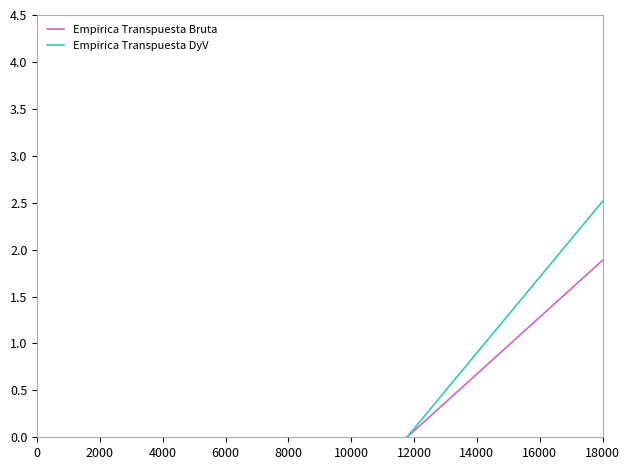

Which series has the largest range (max minus min)?

Empirica Transpuesta DyV